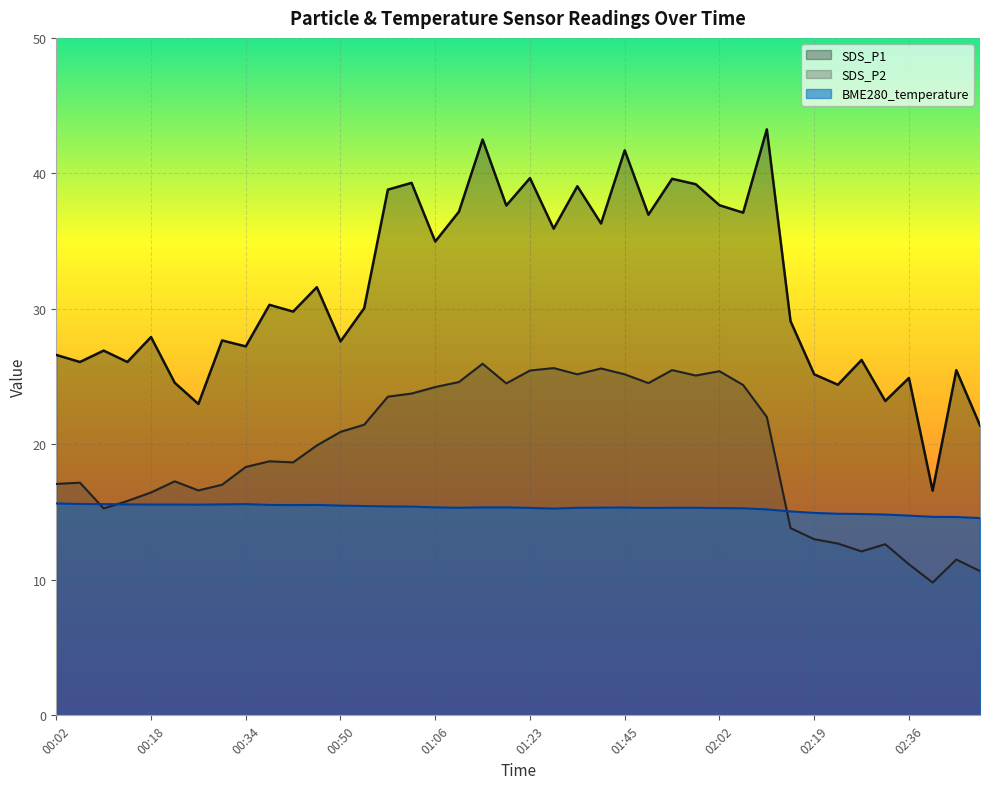

At which label does SDS_P1 first exceed 30?

00:38